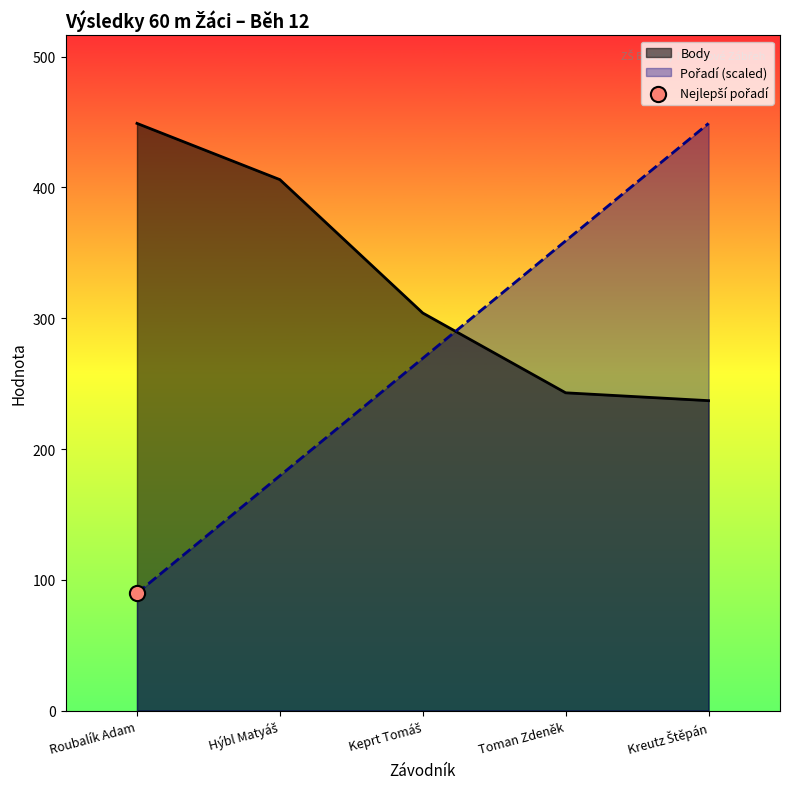

At which category is the sum across all series the highest?

Kreutz Štěpán